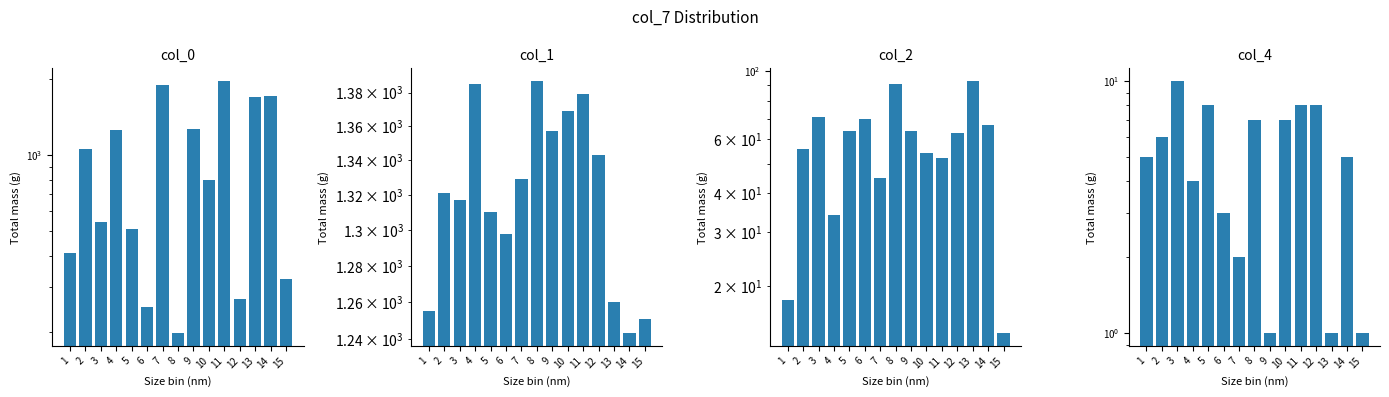

What is the smallest value displayed?

1